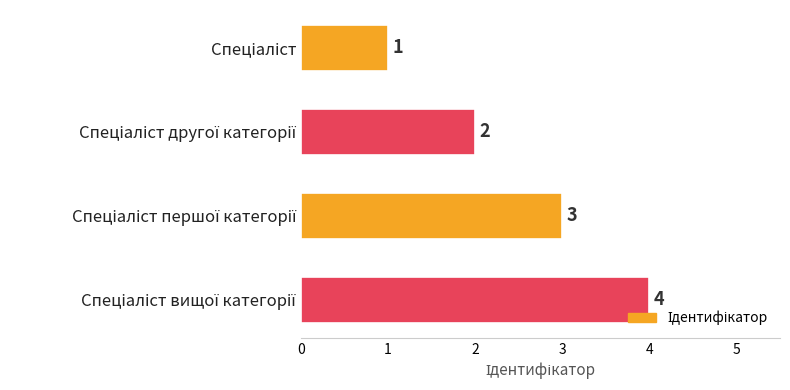

What is the value of the 3rd bar from the top?

3